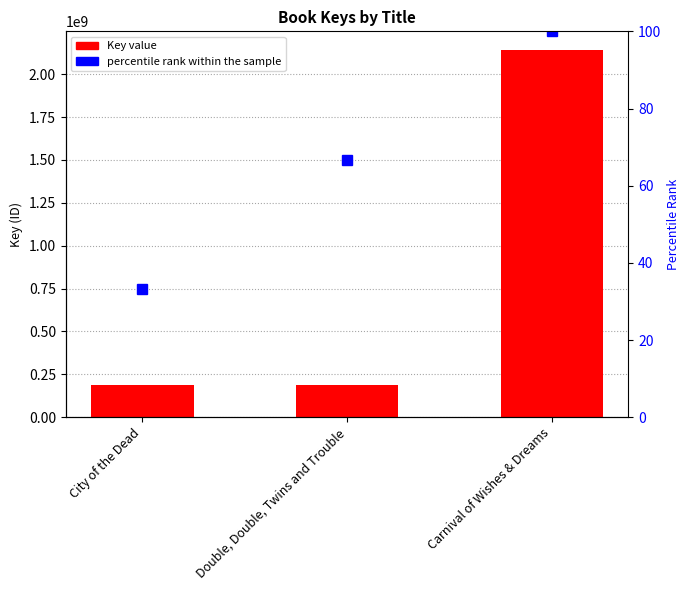

What is the greatest value displayed?

2142447088.0